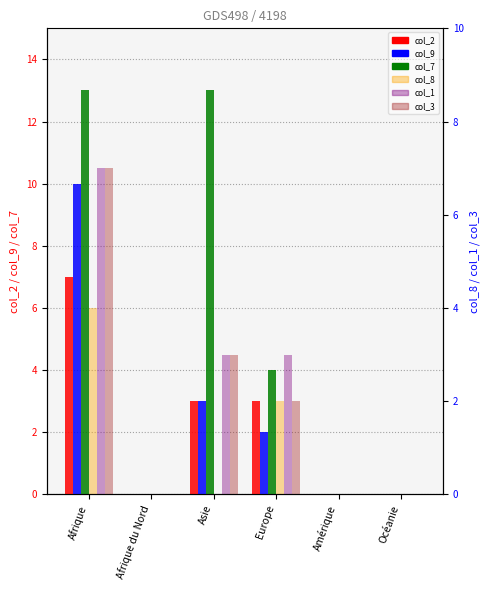

Reading left to right, transcribe all the data shown in this chart.

col_2: 7	0	3	3	0	0
col_9: 10	0	3	2	0	0
col_7: 13	0	13	4	0	0
col_8: 4	0	0	2	0	0
col_1: 7	0	3	3	0	0
col_3: 7	0	3	2	0	0